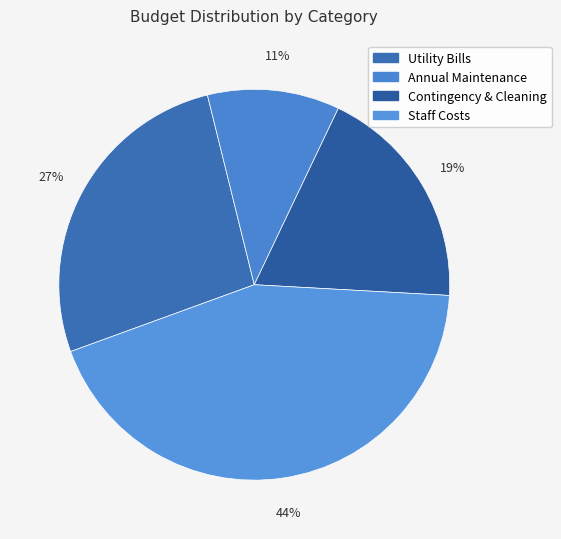

Is there any slice that represents more than half of the pie?

No